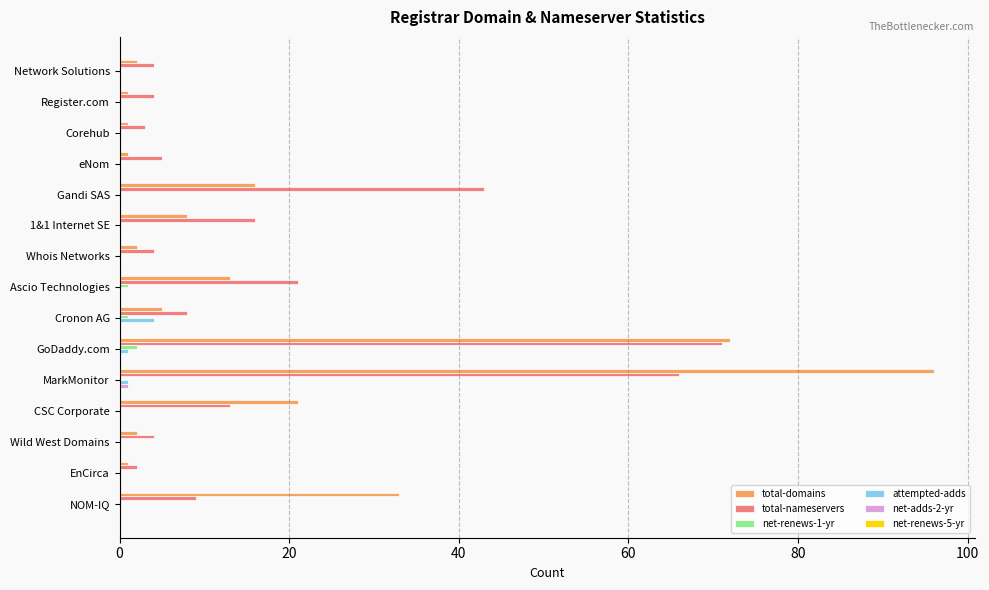

Which category has the highest value across all series?

MarkMonitor